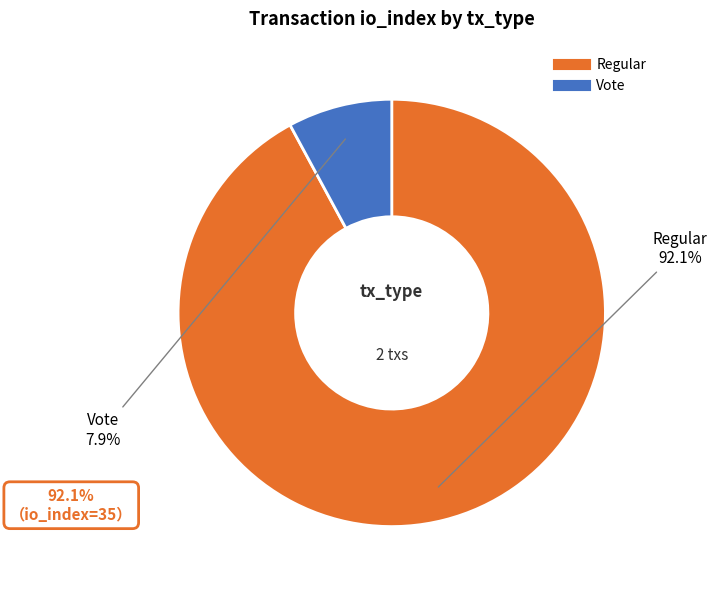

True or false: Regular accounts for 92% of the total.

True